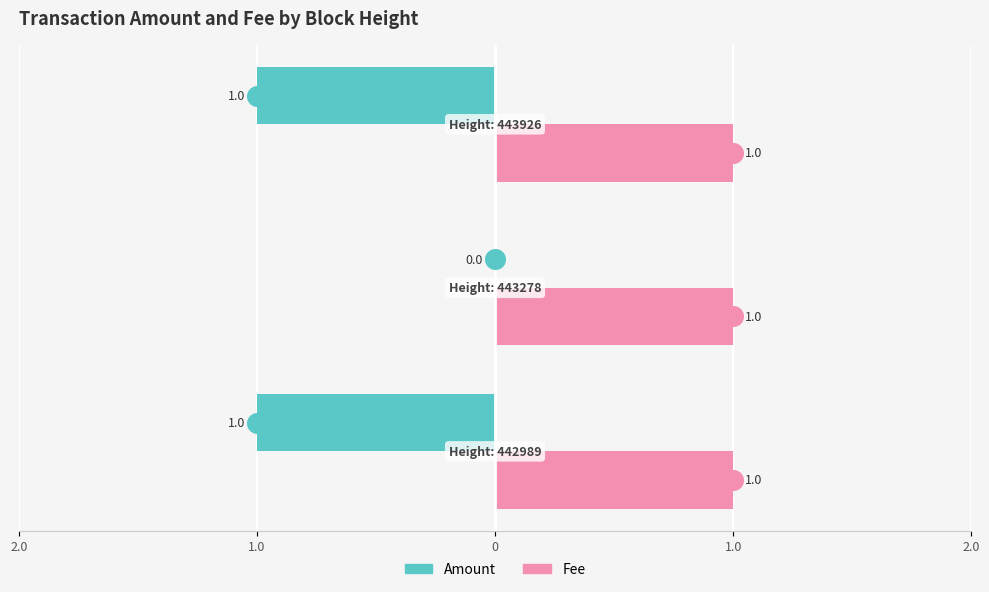

Is the value of Amount at 0 greater than the value of Fee at 2.0?

No